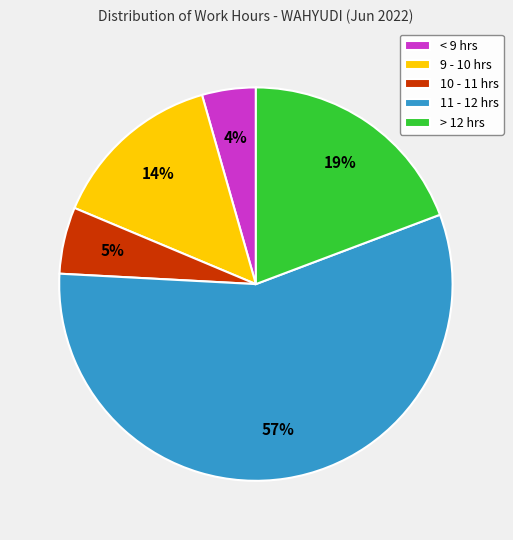

Rank the categories by value from highest to lowest.

11 - 12 hrs, > 12 hrs, 9 - 10 hrs, 10 - 11 hrs, < 9 hrs